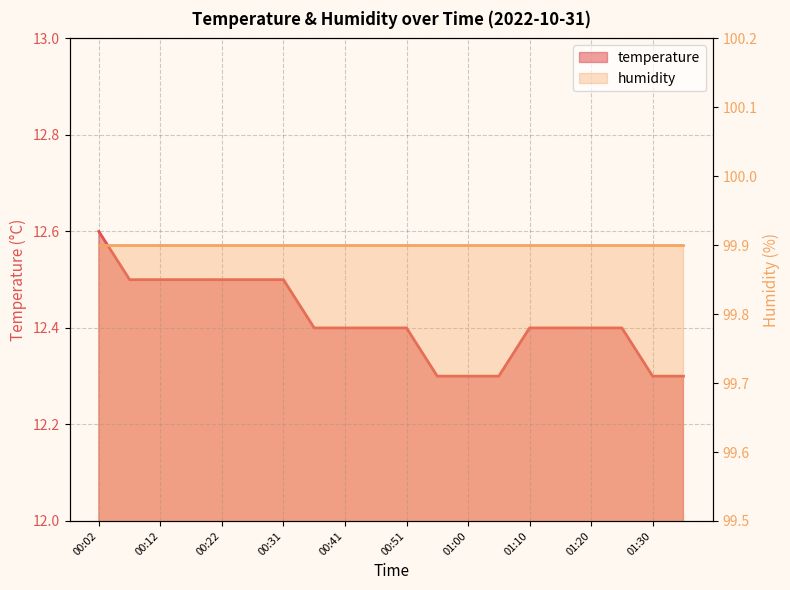

What is the change in value from 00:22 to 01:20?

-0.1